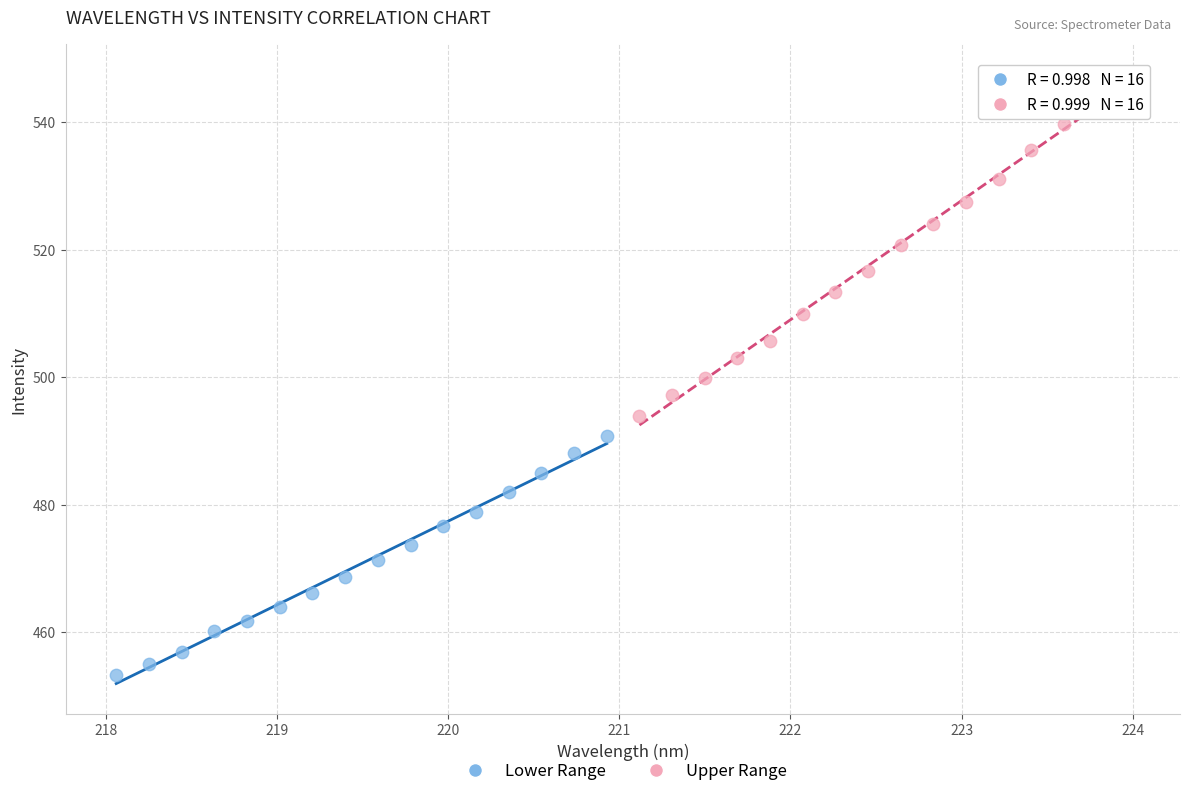

Which series has the largest Y range (max minus min)?

Upper Range